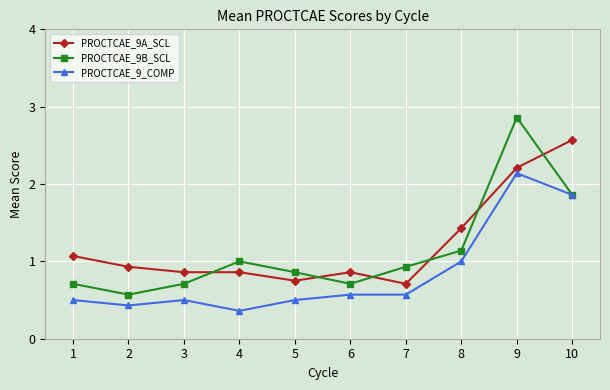

The PROCTCAE_9A_SCL series shows 1.3 at 7. True or false?

False